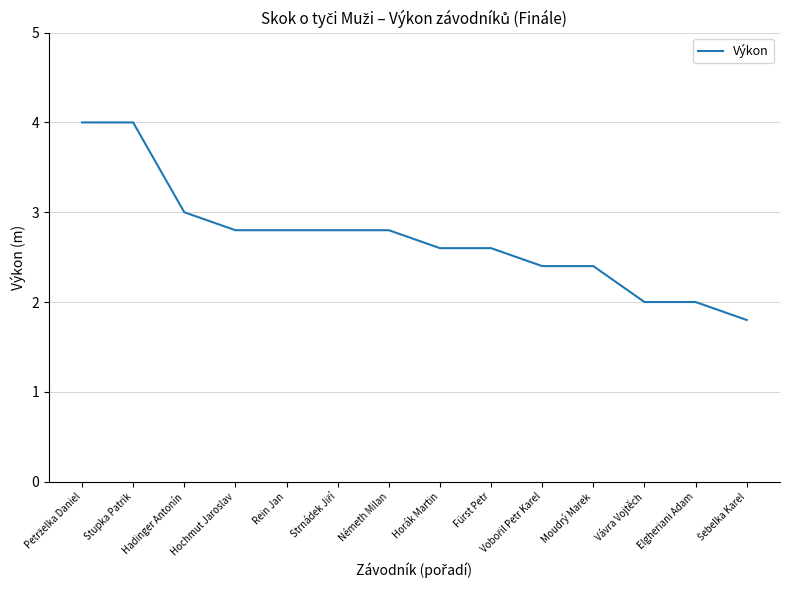

How many lines are shown in the chart?

1